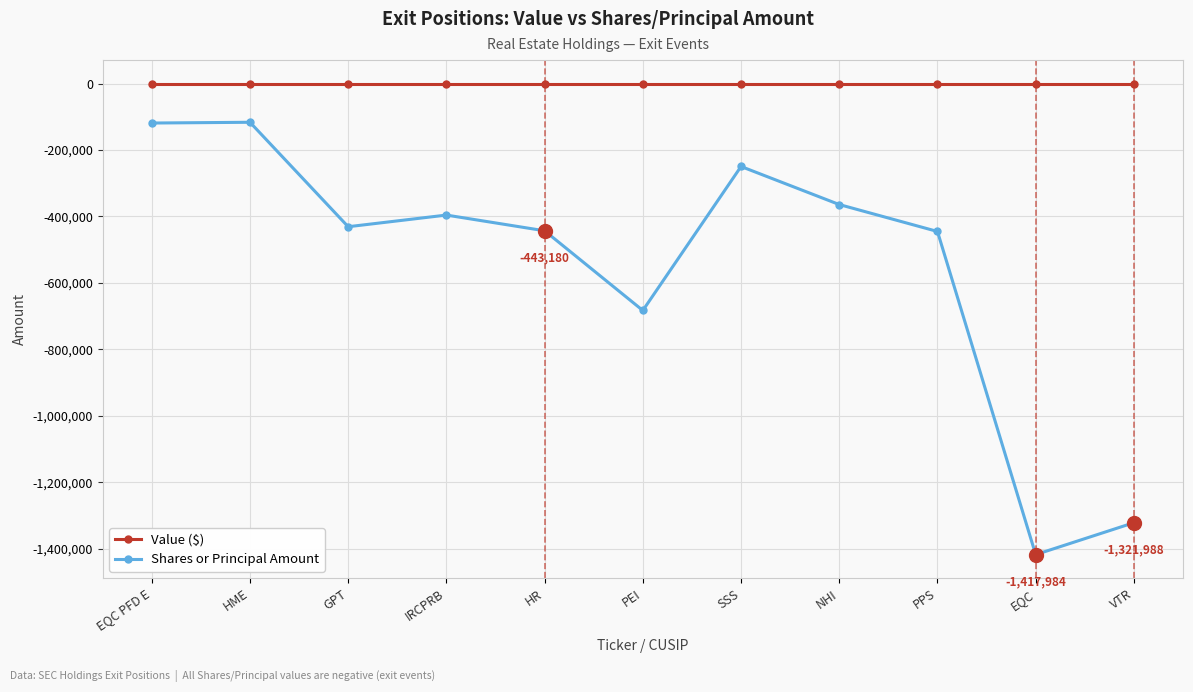

What is the highest value of the Shares or Principal Amount series?

-116564